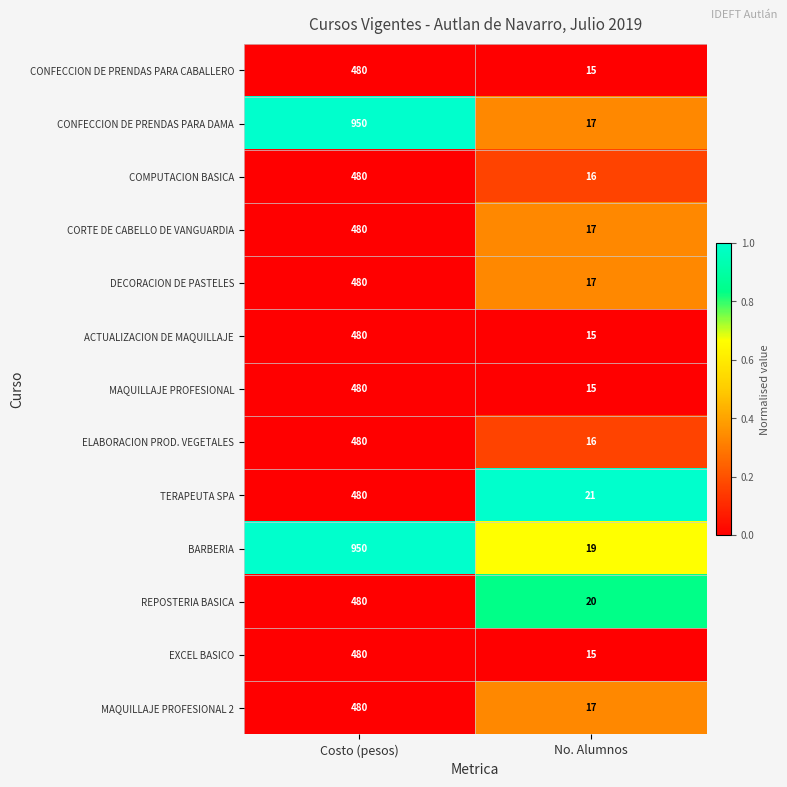

What is the maximum value shown in the chart?

950